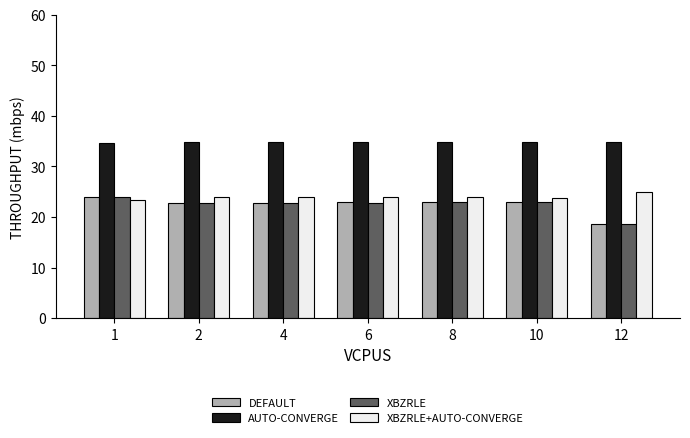

At how many categories does at least one series exceed 32?

7